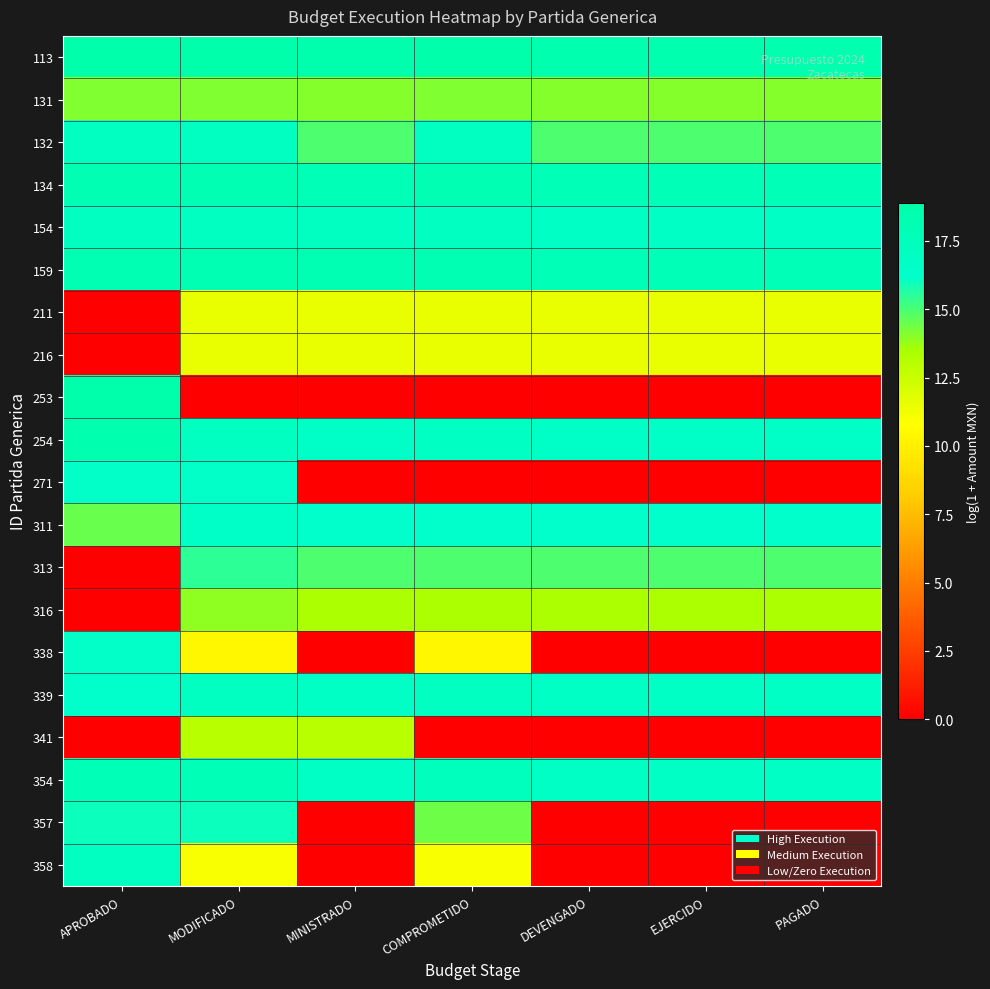

Reading left to right, what are all the values shown in this chart?

113: APROBADO=18.9	MODIFICADO=18.9	MINISTRADO=18.6	COMPROMETIDO=18.9	DEVENGADO=18.5	EJERCIDO=18.5	PAGADO=18.5
131: APROBADO=14.1	MODIFICADO=14.1	MINISTRADO=14.1	COMPROMETIDO=14.1	DEVENGADO=14.1	EJERCIDO=14.1	PAGADO=14.1
132: APROBADO=17.0	MODIFICADO=17.0	MINISTRADO=14.9	COMPROMETIDO=17.0	DEVENGADO=14.9	EJERCIDO=14.9	PAGADO=14.9
134: APROBADO=18.1	MODIFICADO=18.1	MINISTRADO=17.8	COMPROMETIDO=18.1	DEVENGADO=17.8	EJERCIDO=17.8	PAGADO=17.8
154: APROBADO=17.1	MODIFICADO=17.1	MINISTRADO=17.1	COMPROMETIDO=17.1	DEVENGADO=16.7	EJERCIDO=16.7	PAGADO=16.7
159: APROBADO=18.2	MODIFICADO=18.2	MINISTRADO=18.2	COMPROMETIDO=18.2	DEVENGADO=17.8	EJERCIDO=17.8	PAGADO=17.8
211: APROBADO=0.0	MODIFICADO=11.5	MINISTRADO=11.5	COMPROMETIDO=11.5	DEVENGADO=11.5	EJERCIDO=11.5	PAGADO=11.5
216: APROBADO=0.0	MODIFICADO=11.5	MINISTRADO=11.5	COMPROMETIDO=11.5	DEVENGADO=11.5	EJERCIDO=11.5	PAGADO=11.5
253: APROBADO=18.9	MODIFICADO=0.0	MINISTRADO=0.0	COMPROMETIDO=0.0	DEVENGADO=0.0	EJERCIDO=0.0	PAGADO=0.0
254: APROBADO=18.4	MODIFICADO=17.1	MINISTRADO=16.5	COMPROMETIDO=16.9	DEVENGADO=16.7	EJERCIDO=16.7	PAGADO=16.5
271: APROBADO=16.1	MODIFICADO=16.1	MINISTRADO=0.0	COMPROMETIDO=0.0	DEVENGADO=0.0	EJERCIDO=0.0	PAGADO=0.0
311: APROBADO=14.5	MODIFICADO=16.6	MINISTRADO=16.2	COMPROMETIDO=16.2	DEVENGADO=16.2	EJERCIDO=16.2	PAGADO=16.2
313: APROBADO=0.0	MODIFICADO=15.5	MINISTRADO=15.0	COMPROMETIDO=15.0	DEVENGADO=15.0	EJERCIDO=15.0	PAGADO=15.0
316: APROBADO=0.0	MODIFICADO=13.9	MINISTRADO=13.4	COMPROMETIDO=13.4	DEVENGADO=13.4	EJERCIDO=13.4	PAGADO=13.4
338: APROBADO=16.1	MODIFICADO=10.4	MINISTRADO=0.0	COMPROMETIDO=10.4	DEVENGADO=0.0	EJERCIDO=0.0	PAGADO=0.0
339: APROBADO=16.2	MODIFICADO=17.0	MINISTRADO=16.8	COMPROMETIDO=17.0	DEVENGADO=16.8	EJERCIDO=16.8	PAGADO=16.8
341: APROBADO=0.0	MODIFICADO=13.1	MINISTRADO=13.1	COMPROMETIDO=0.0	DEVENGADO=0.0	EJERCIDO=0.0	PAGADO=0.0
354: APROBADO=17.8	MODIFICADO=17.8	MINISTRADO=16.8	COMPROMETIDO=17.3	DEVENGADO=16.8	EJERCIDO=16.8	PAGADO=16.8
357: APROBADO=16.0	MODIFICADO=16.0	MINISTRADO=0.0	COMPROMETIDO=14.4	DEVENGADO=0.0	EJERCIDO=0.0	PAGADO=0.0
358: APROBADO=17.0	MODIFICADO=11.0	MINISTRADO=0.0	COMPROMETIDO=11.0	DEVENGADO=0.0	EJERCIDO=0.0	PAGADO=0.0